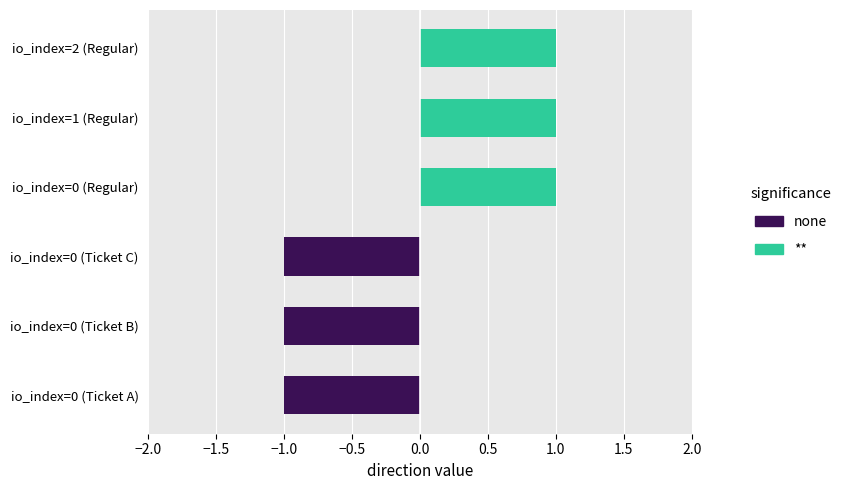

What is the spread (max minus min) of values at 0?

2